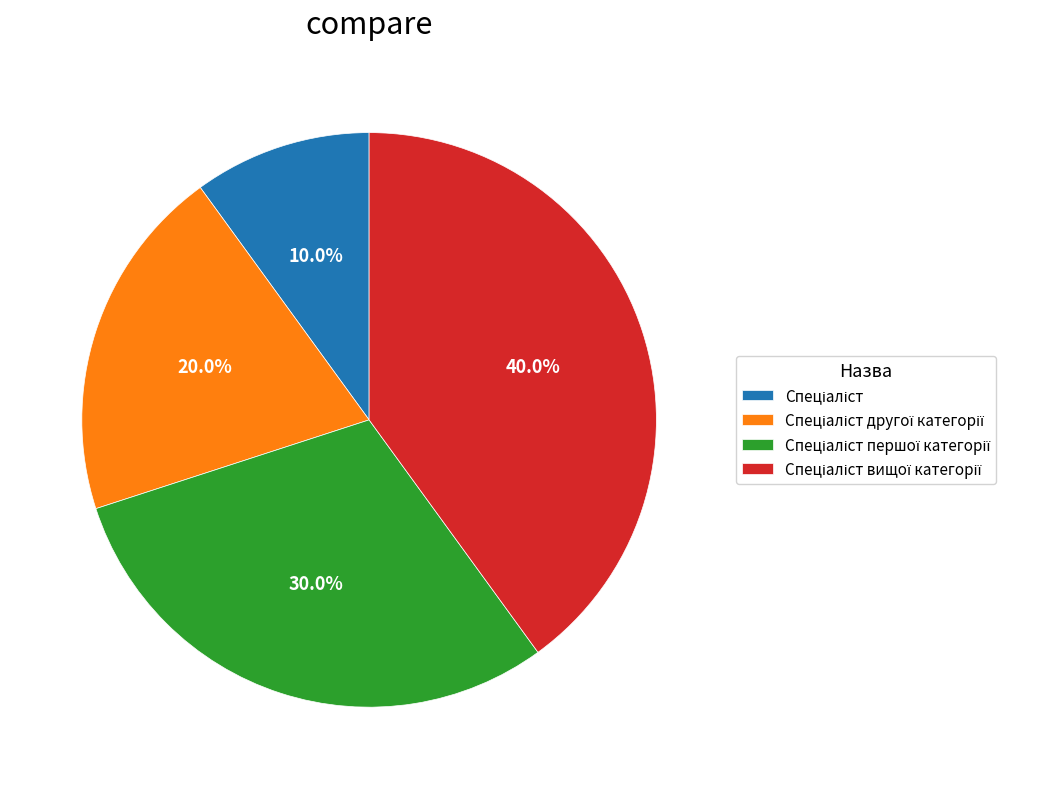

The Спеціаліст другої категорії slice represents 10% of the pie. True or false?

False